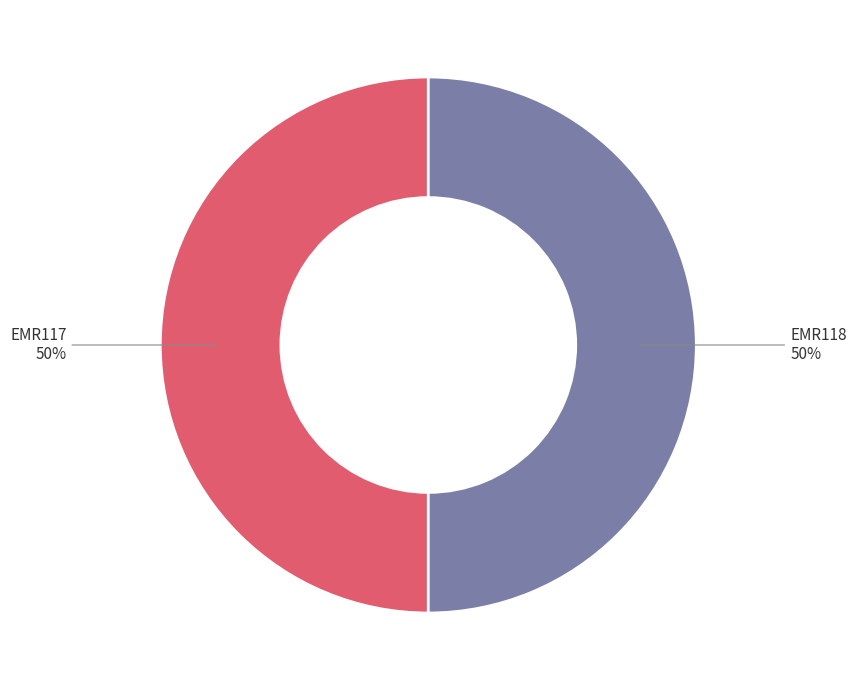

Do EMR117 and EMR118 together represent more than half of the pie?

Yes